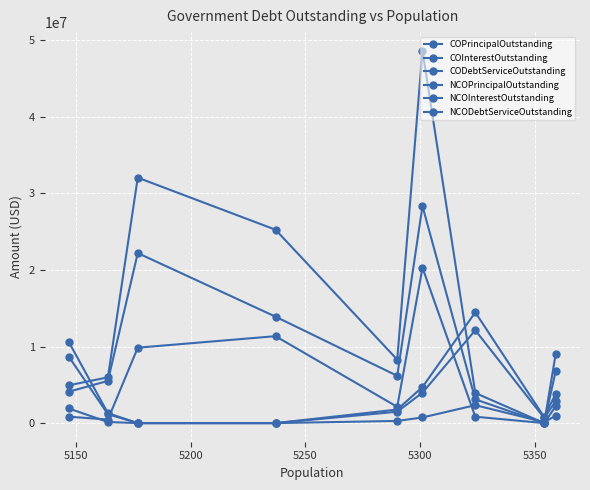

How many lines are shown in the chart?

6